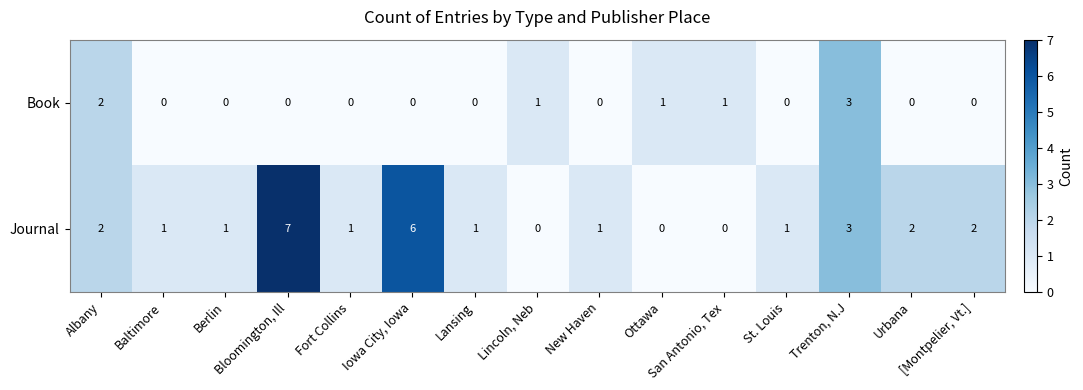

Which series has the largest total across all categories?

Journal